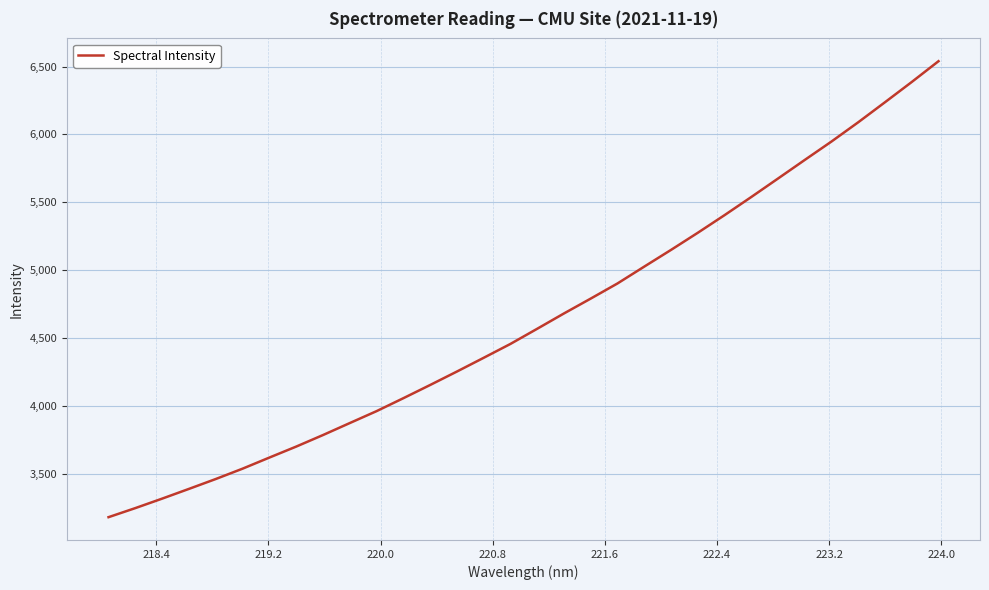

True or false: the data has more than 1 interior local peaks.

False